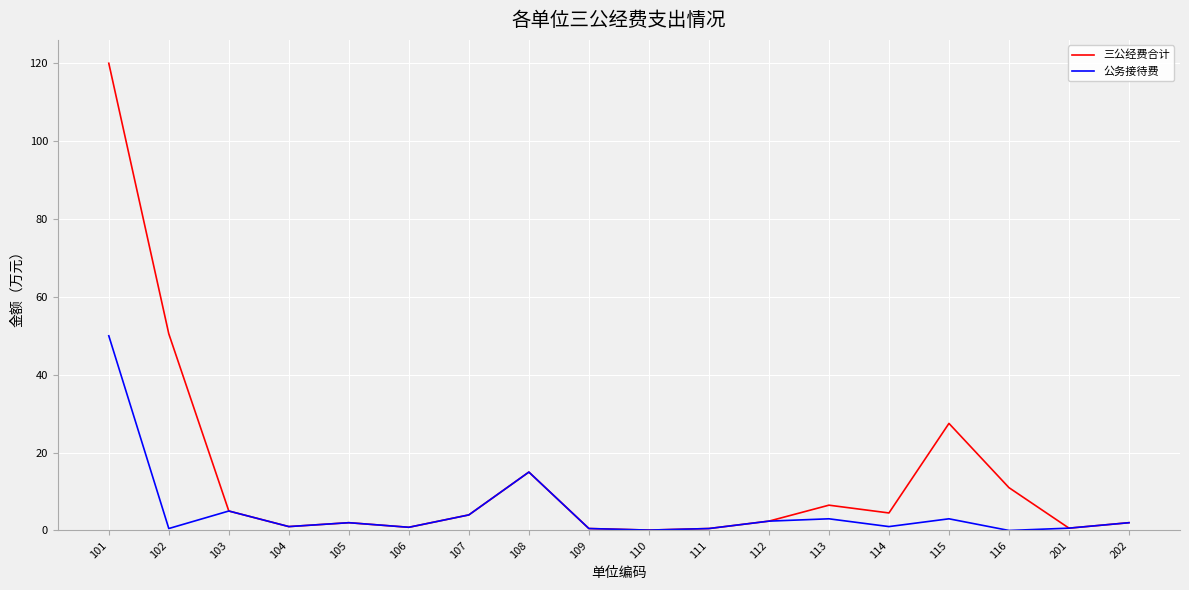

Is the value of 公务接待费 at 115 greater than the value of 三公经费合计 at 108?

No